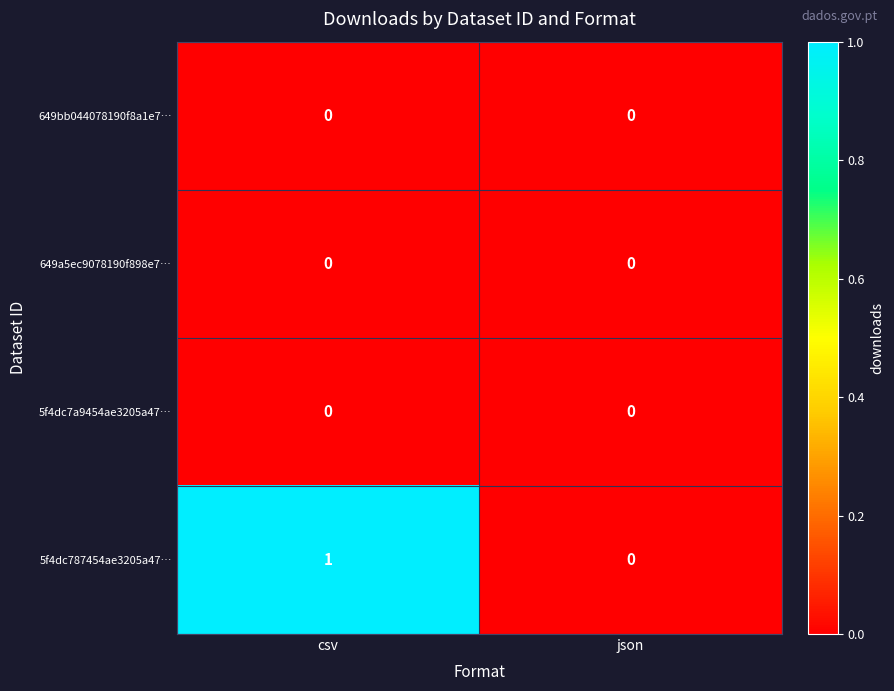

Which category has the highest value across all series?

csv